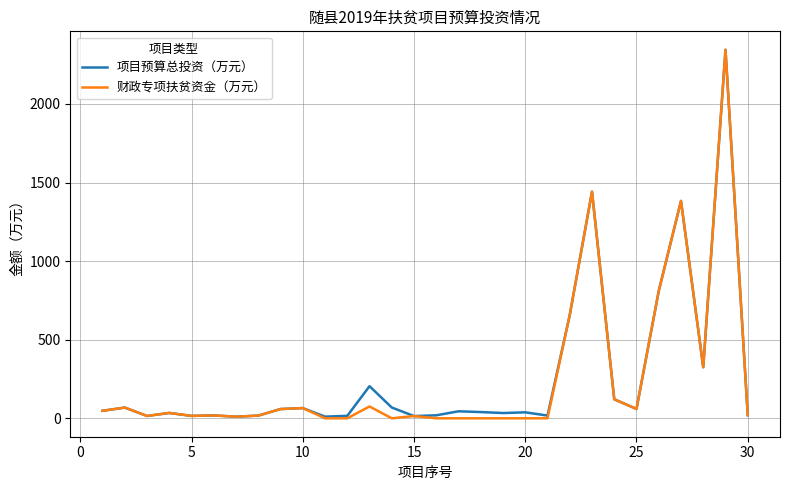

How many lines are shown in the chart?

2